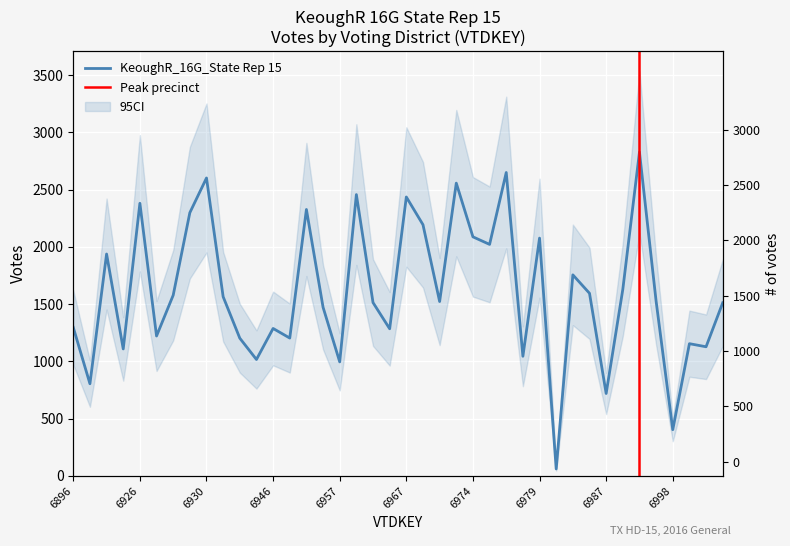

Reading left to right, what are all the values shown in this chart?

1297	805	1938	1109	2381	1222	1578	2299	2602	1565	1203	1017	1288	1204	2327	1473	996	2457	1514	1285	2436	2194	1523	2557	2088	2022	2650	1045	2077	61	1756	1595	720	1629	2828	1526	404	1155	1128	1512